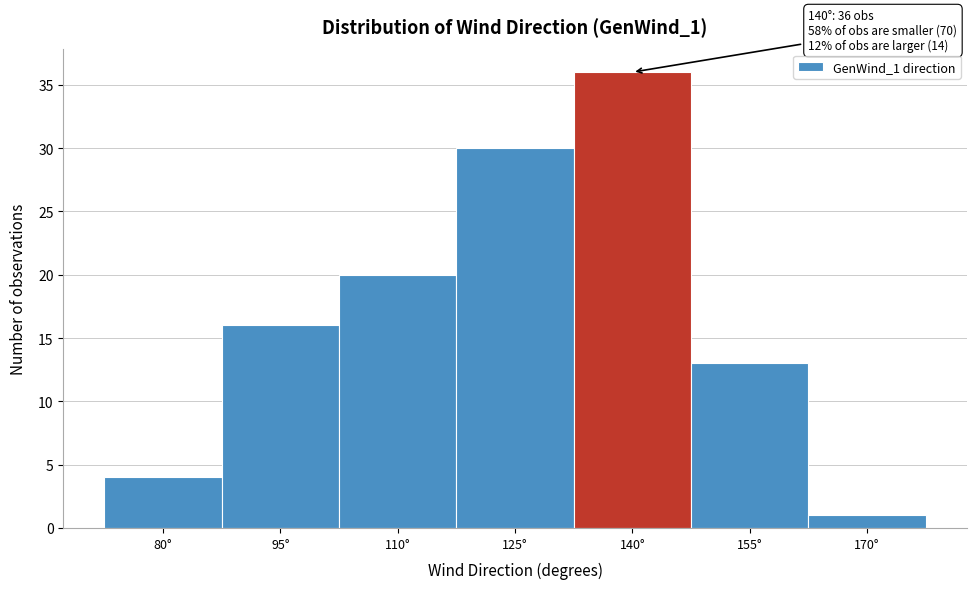

Reading left to right, list all the values displayed in this chart.

80°=4	95°=16	110°=20	125°=30	140°=36	155°=13	170°=1